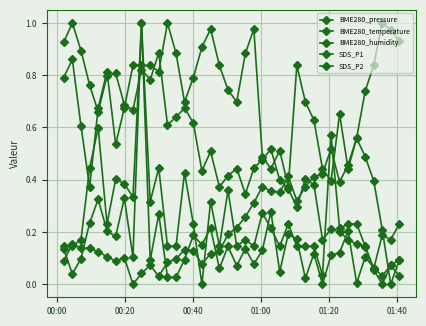

How many series are shown in this chart?

5